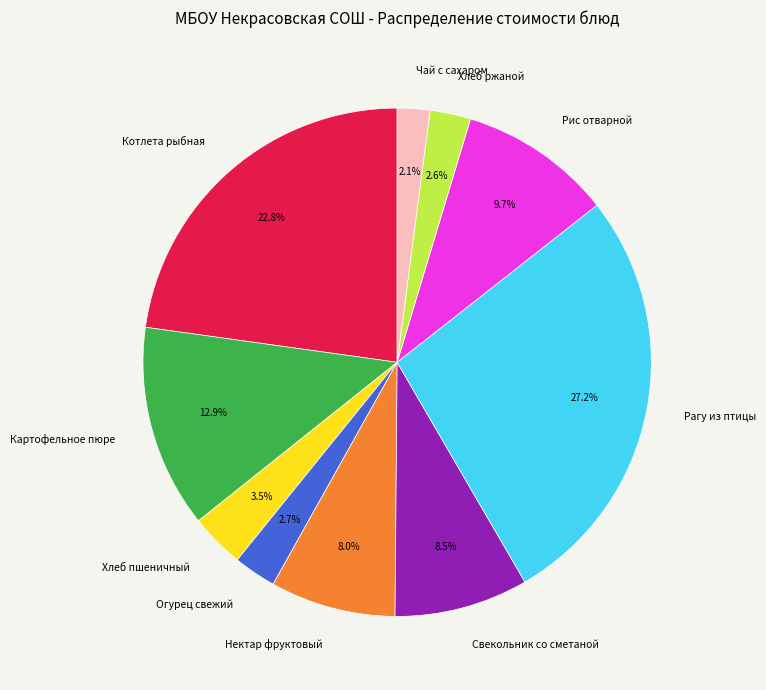

True or false: Свекольник со сметаной accounts for 1% of the total.

False